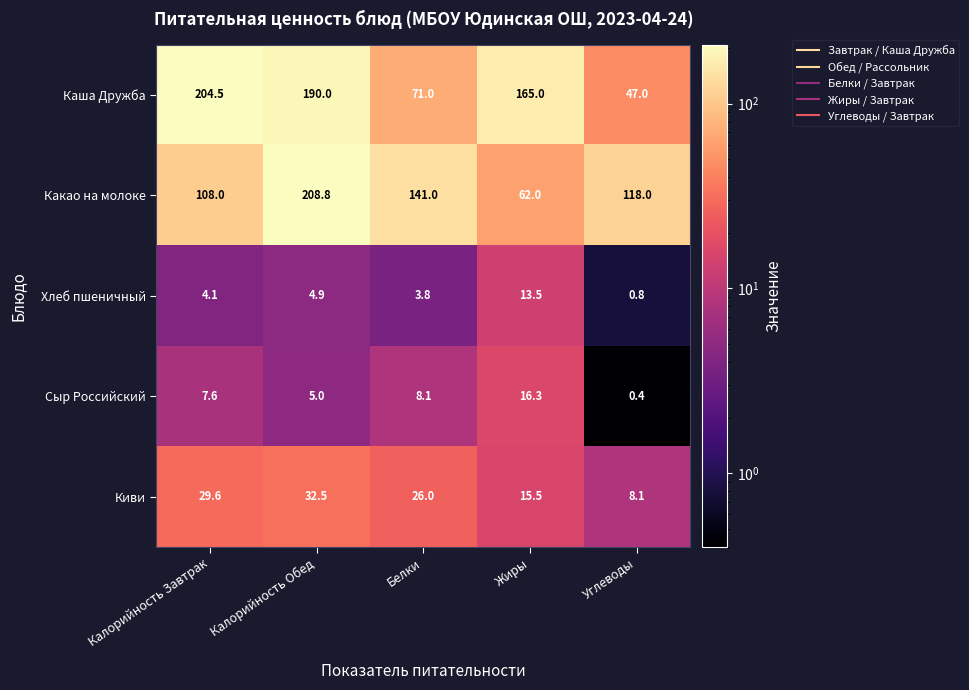

Which series has the widest spread of values?

Каша Дружба